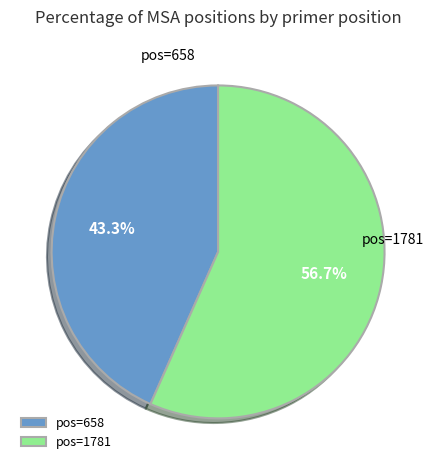

How many slices are in this pie chart?

2